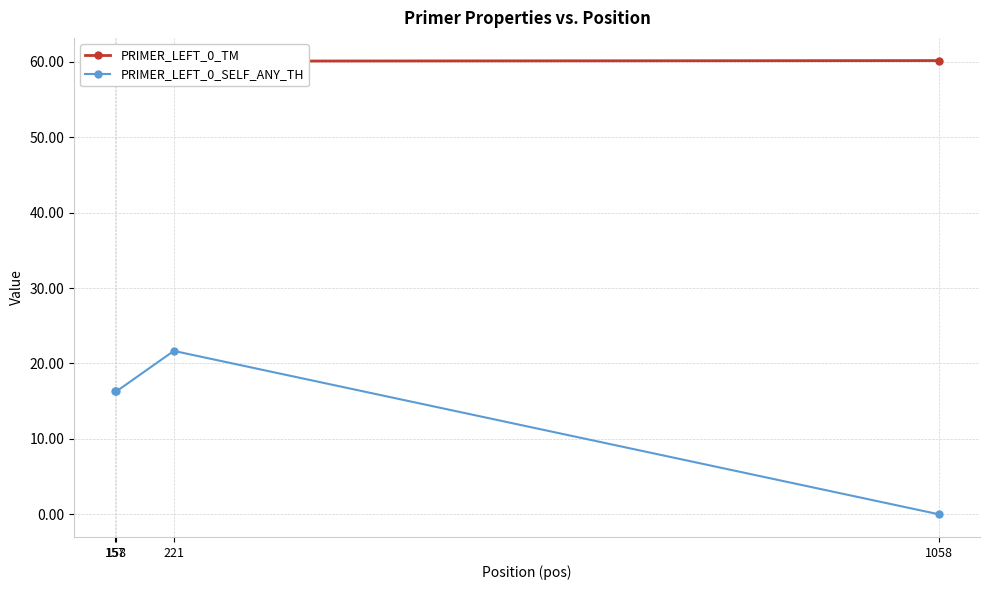

Between 221 and 157, which is larger?

221